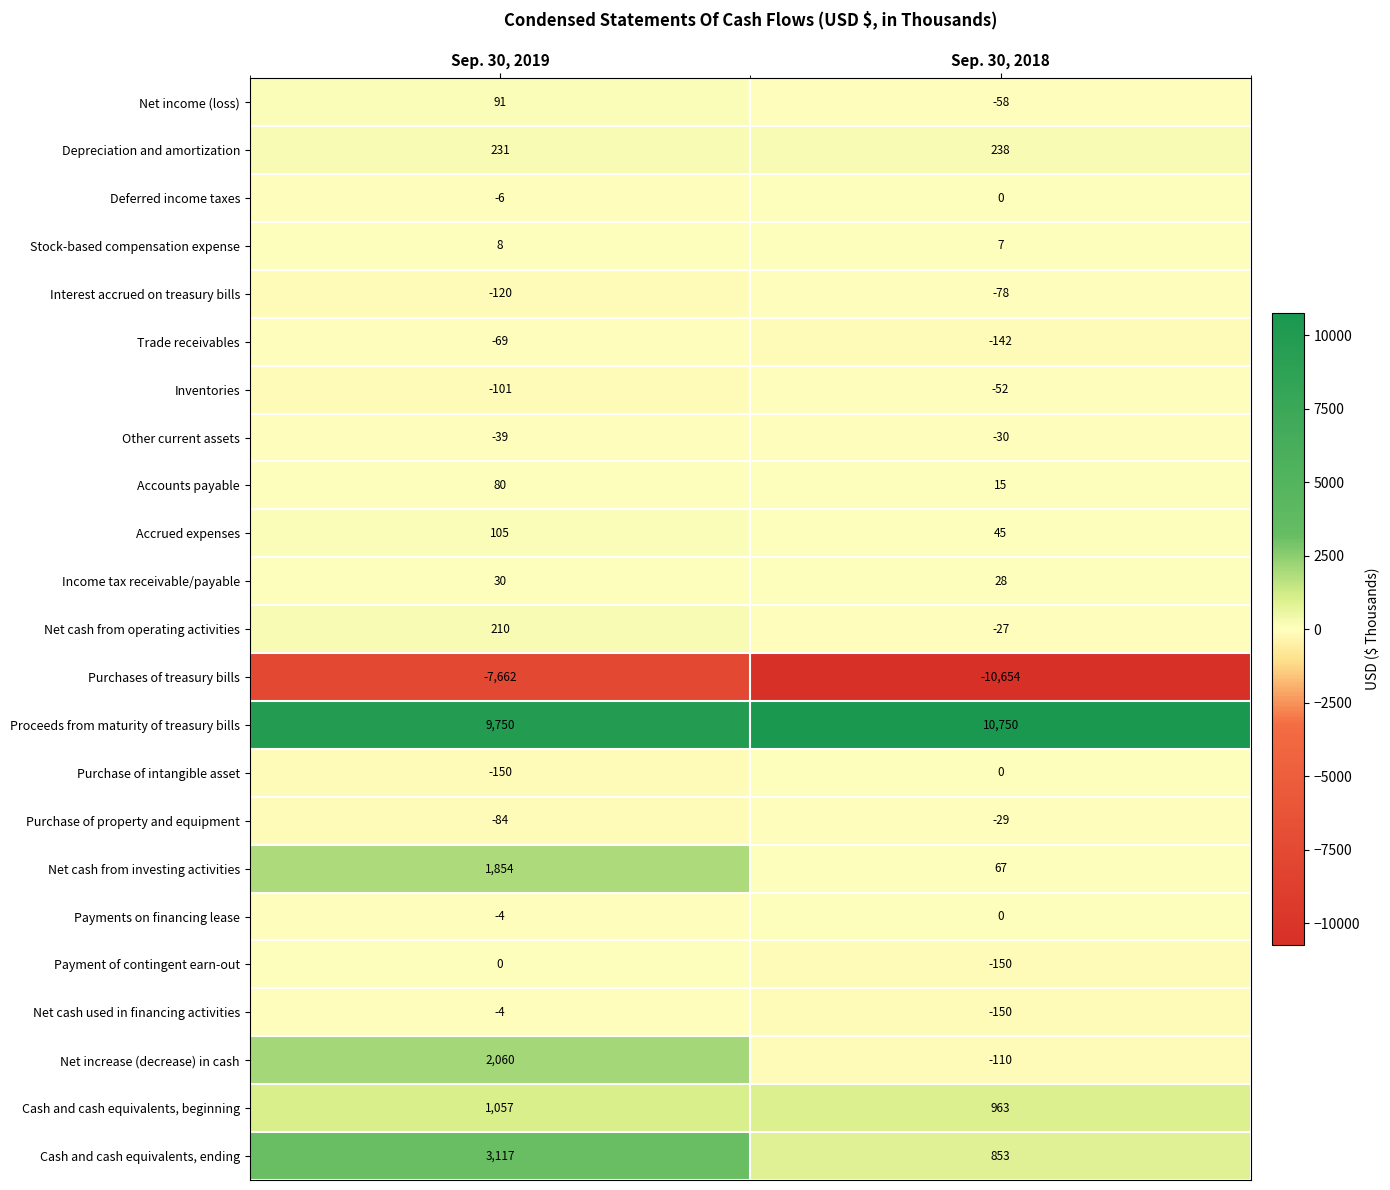

List the labels in order of Stock-based compensation expense value, largest first.

Sep. 30, 2019, Sep. 30, 2018